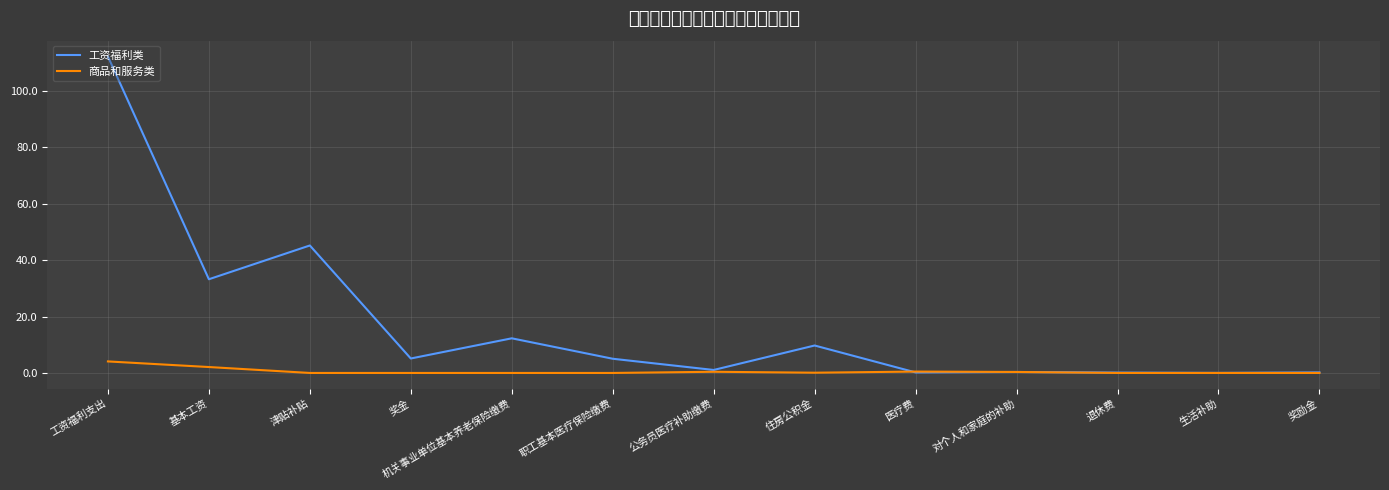

Which has a higher value, 基本工资 or 工资福利支出?

工资福利支出